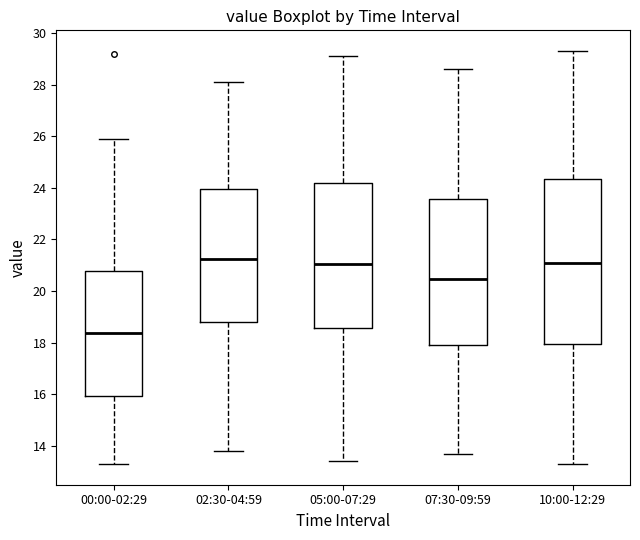

Where does the lower whisker of the box for 10:00-12:29 end on the y-axis? The values are not printed on the chart, so give them approximately, as read against the axis.

13.4